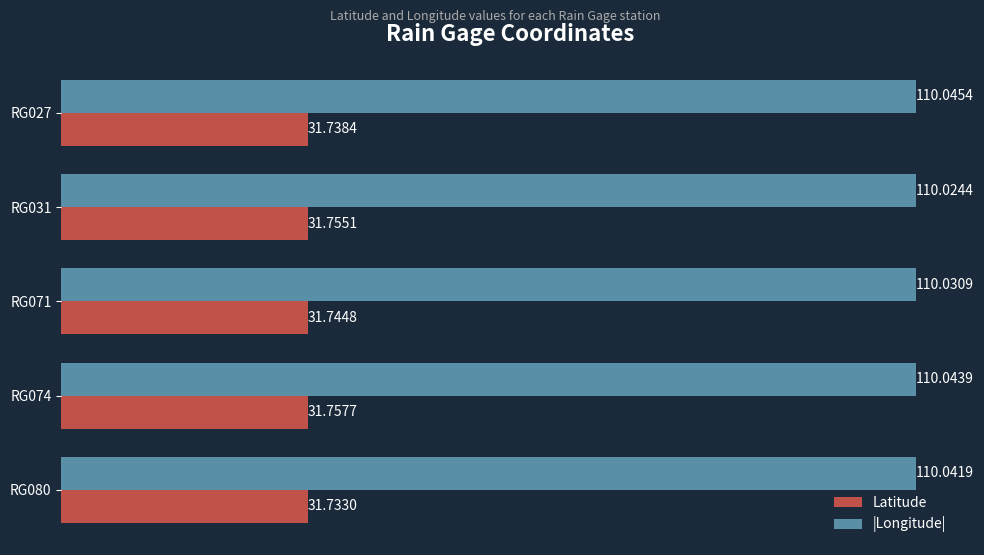

What is the sum of all Latitude values?

158.7